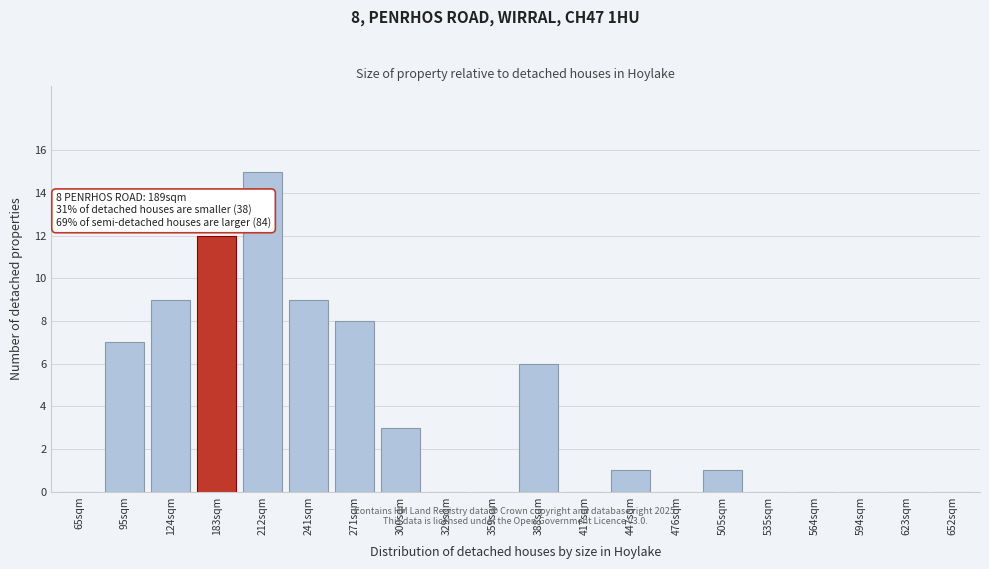

Reading left to right, what are all the values shown in this chart?

65sqm=0	95sqm=7	124sqm=9	183sqm=12	212sqm=15	241sqm=9	271sqm=8	300sqm=3	329sqm=0	359sqm=0	388sqm=6	417sqm=0	447sqm=1	476sqm=0	505sqm=1	535sqm=0	564sqm=0	594sqm=0	623sqm=0	652sqm=0